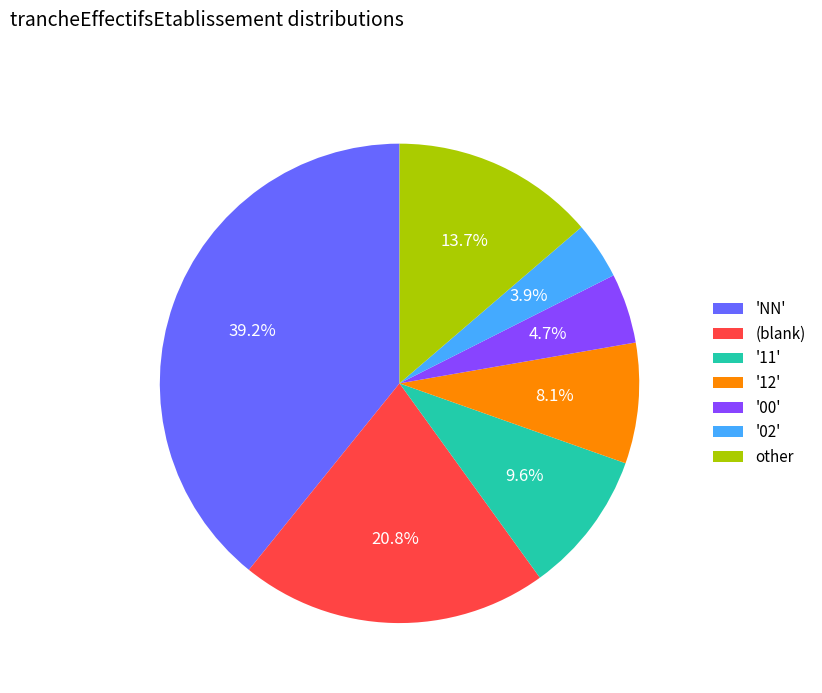

Which slice is the smallest?

'02'